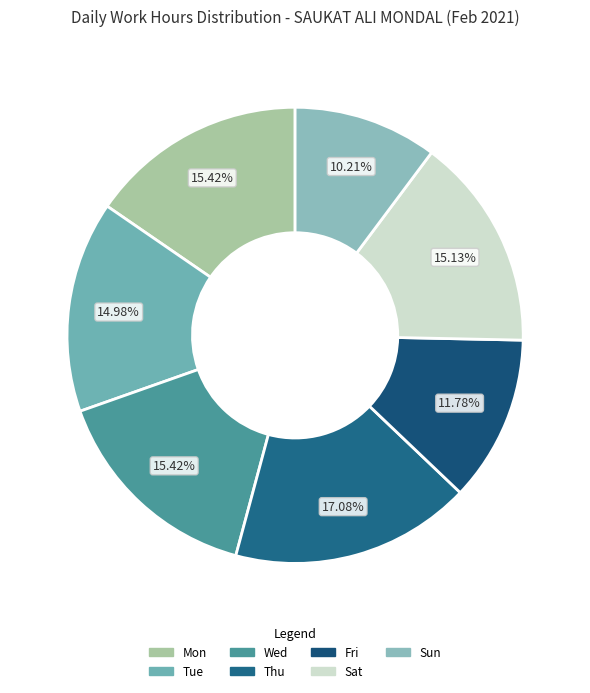

Rank the categories by value from lowest to highest.

Sun, Fri, Tue, Sat, Mon, Wed, Thu